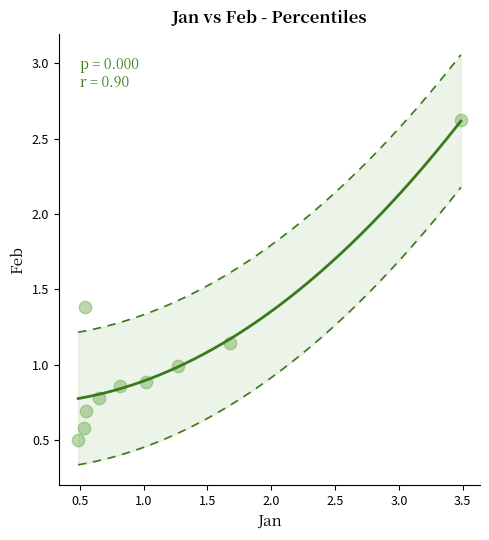

What is the average Y value?

1.0